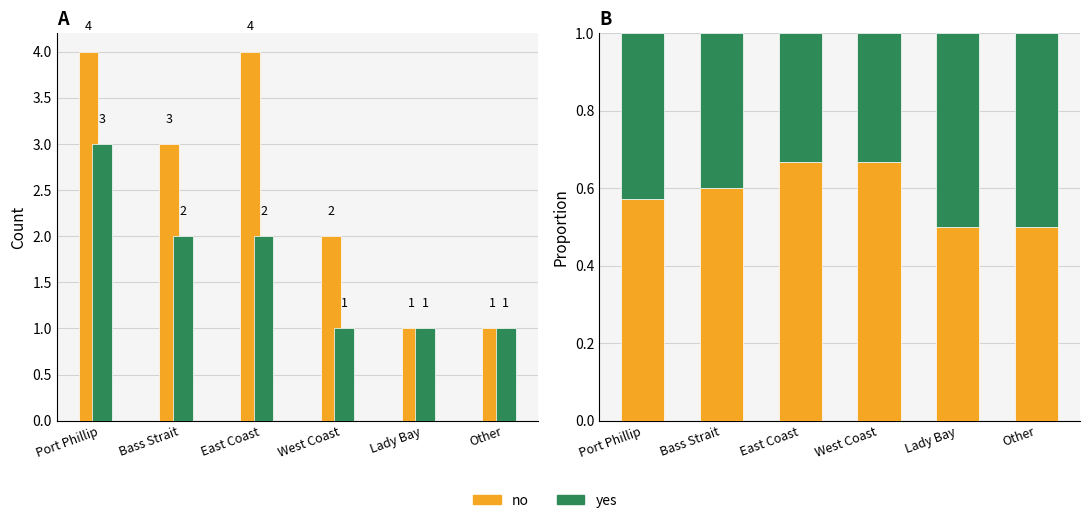

The value of no at Lady Bay is 0.1. True or false?

False